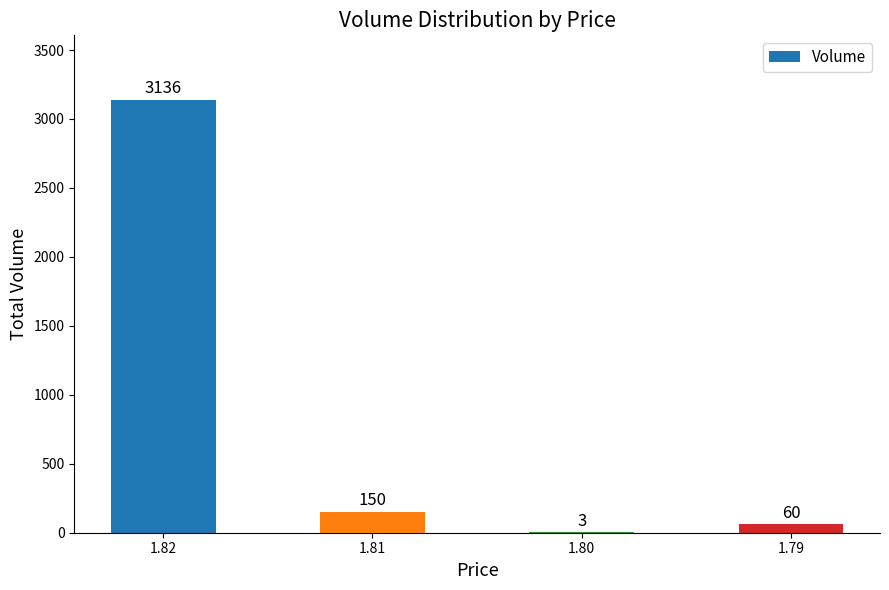

What is the sum of the values at 1.82 and 1.81?

3286